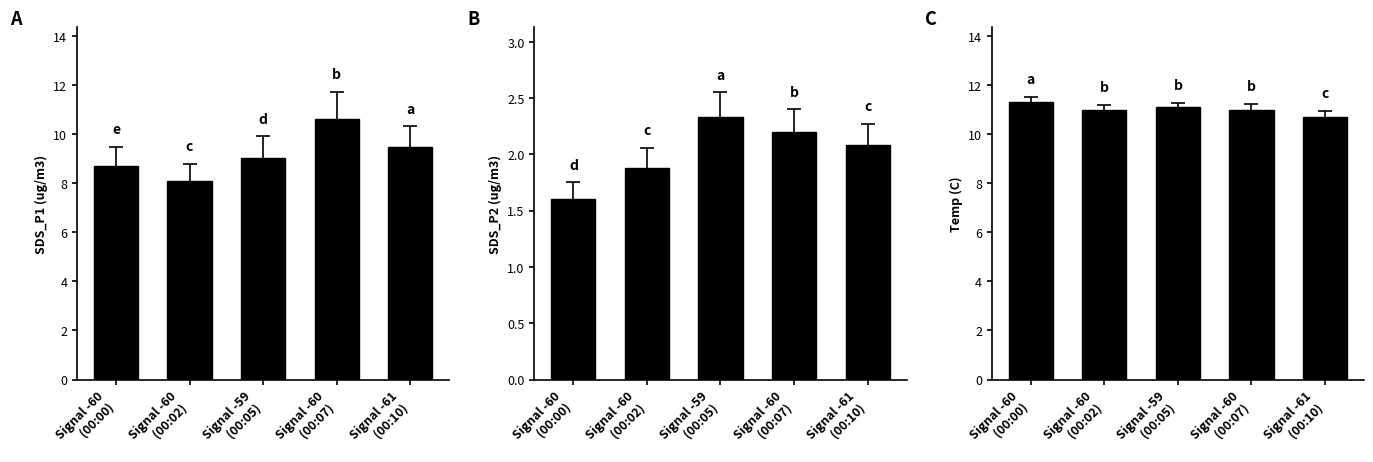

Are the bars horizontal?

No